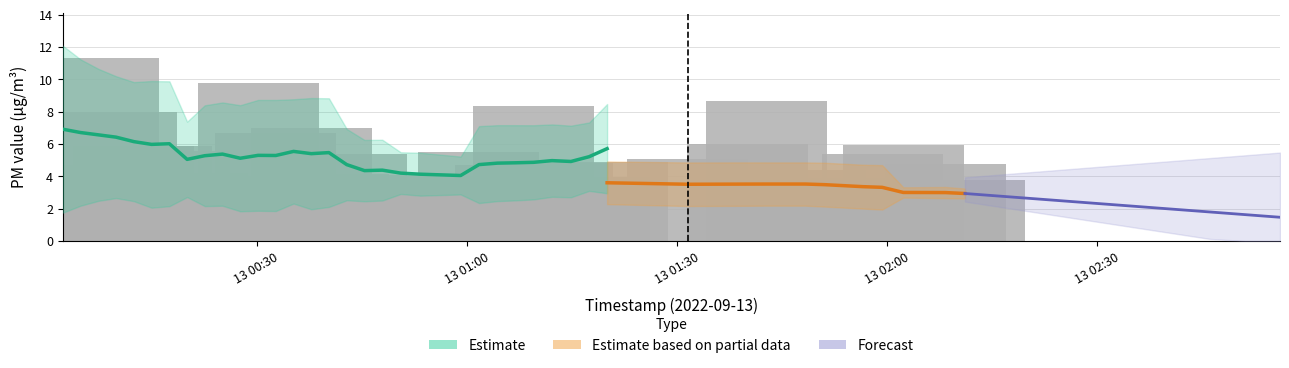

What is the sum of all values?

205.9